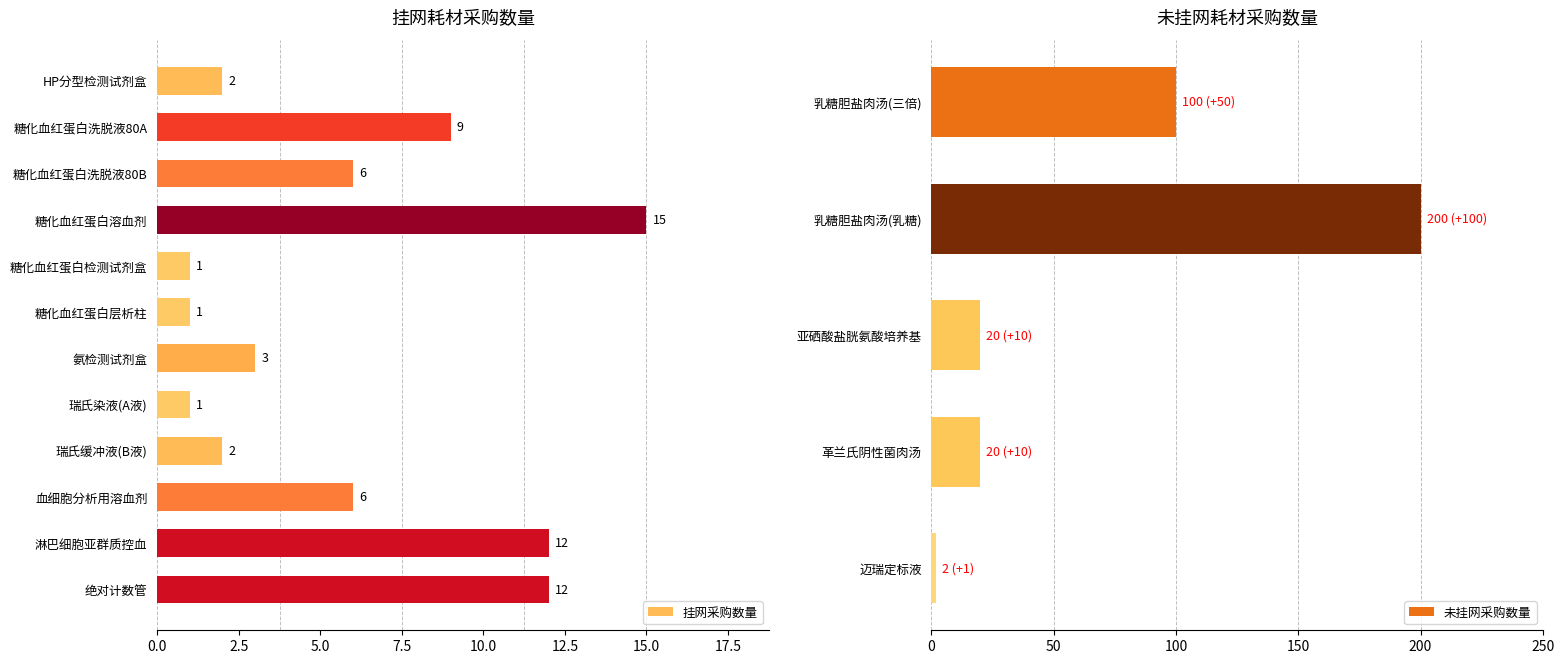

At which label does 未挂网采购数量 reach its minimum?

迈瑞定标液